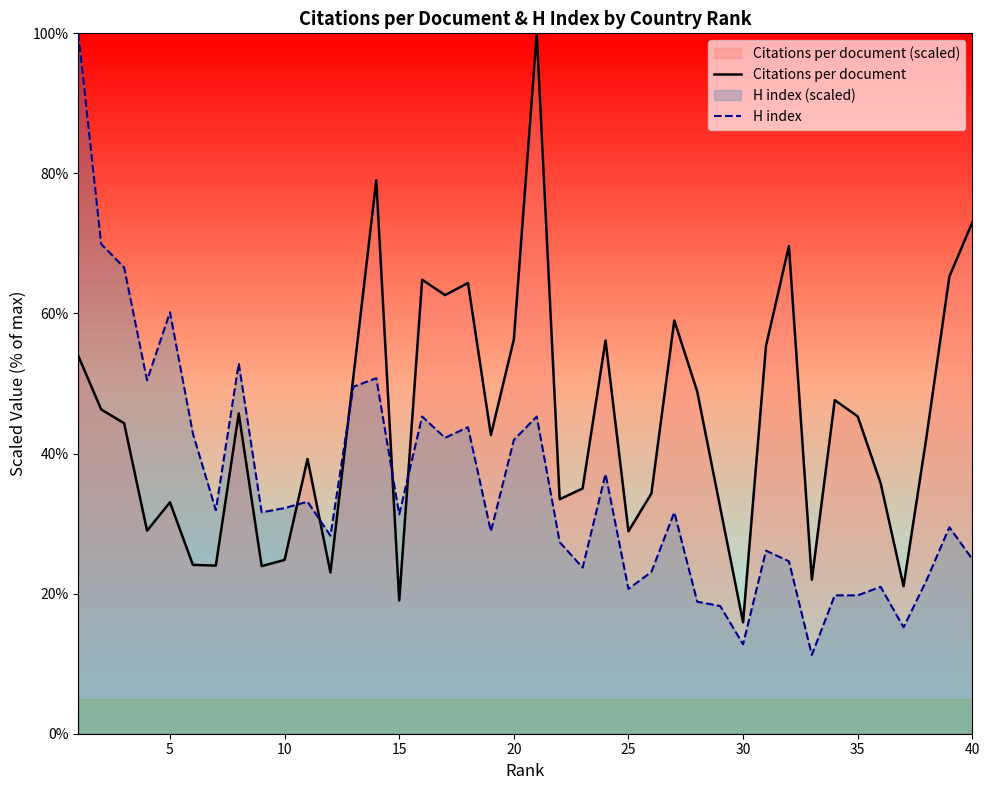

How many lines are shown in the chart?

2